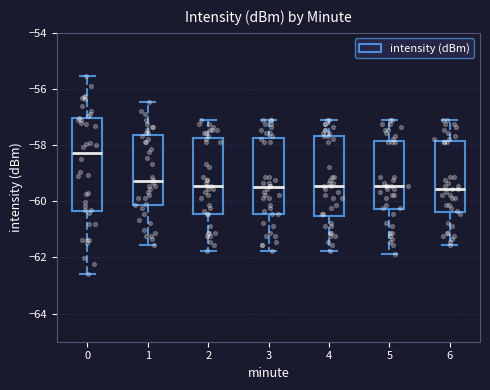

Where does the lower whisker of the box at x = 1 end on the y-axis? The values are not printed on the chart, so give them approximately, as read against the axis.

-61.6